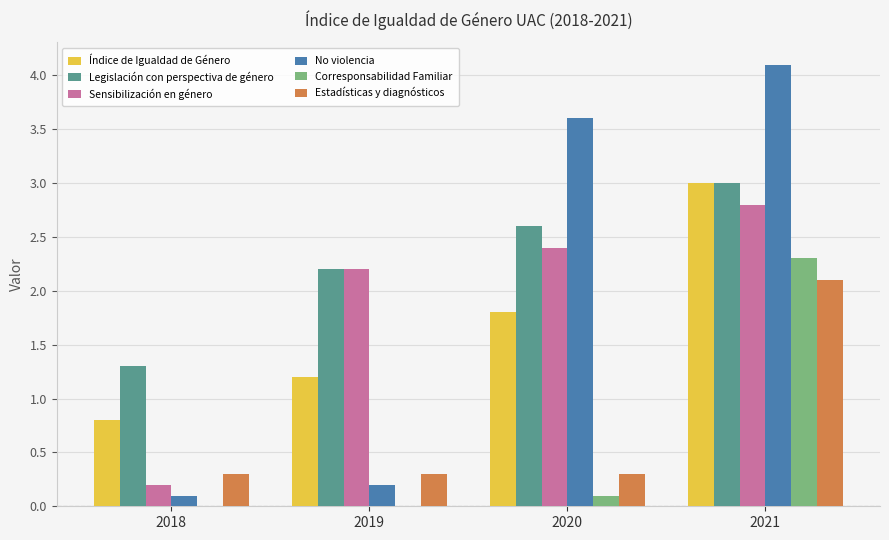

What are all the series names shown in the legend?

Índice de Igualdad de Género, Legislación con perspectiva de género, Sensibilización en género, No violencia, Corresponsabilidad Familiar, Estadísticas y diagnósticos